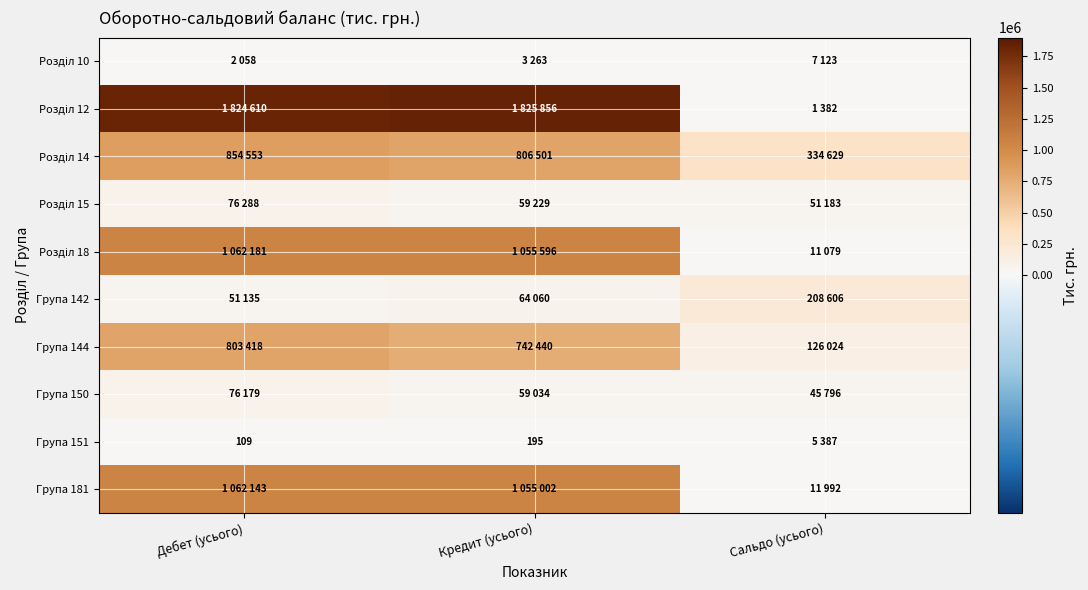

How many distinct data groups are displayed?

10